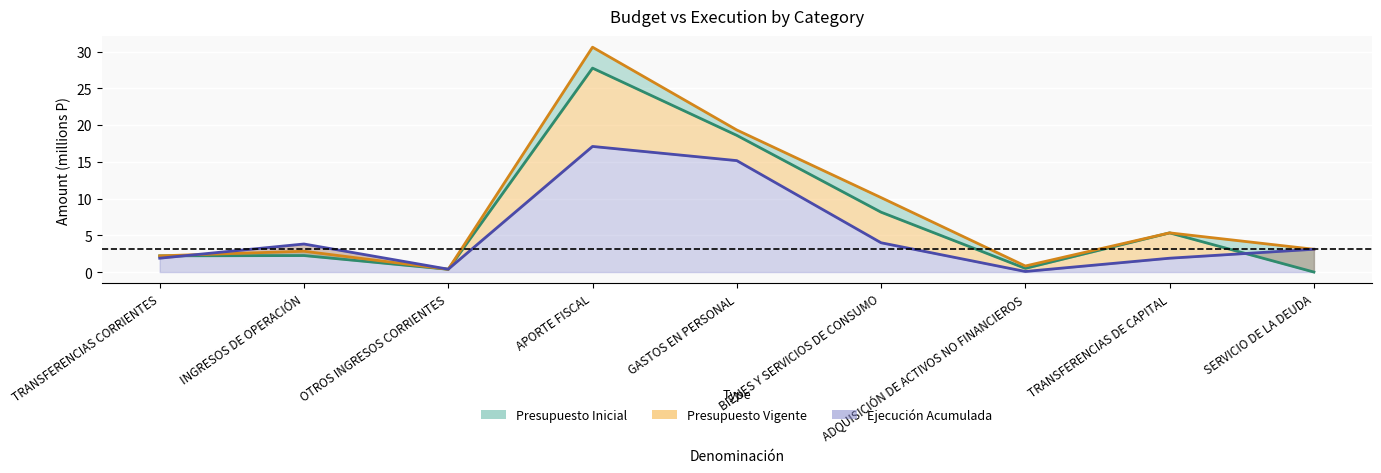

What is the sum of all Ejecución Acumulada values?

47.4